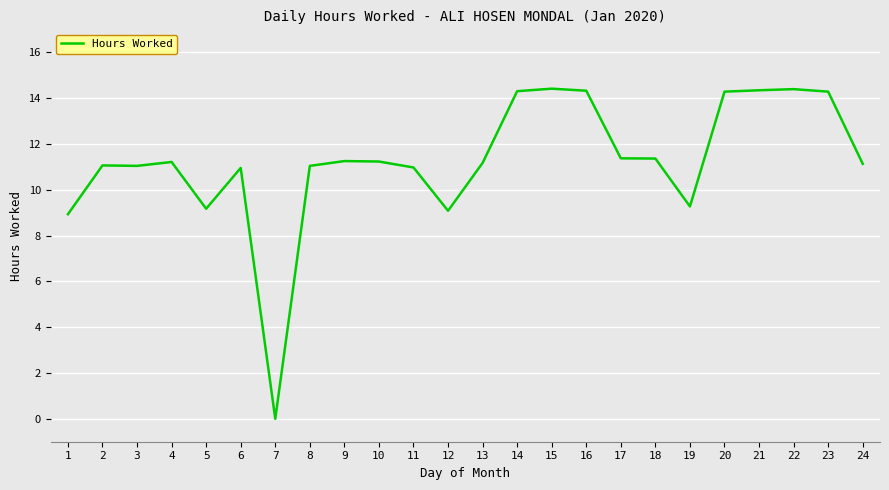

What is the sum of the values at 1 and 2?

20.0